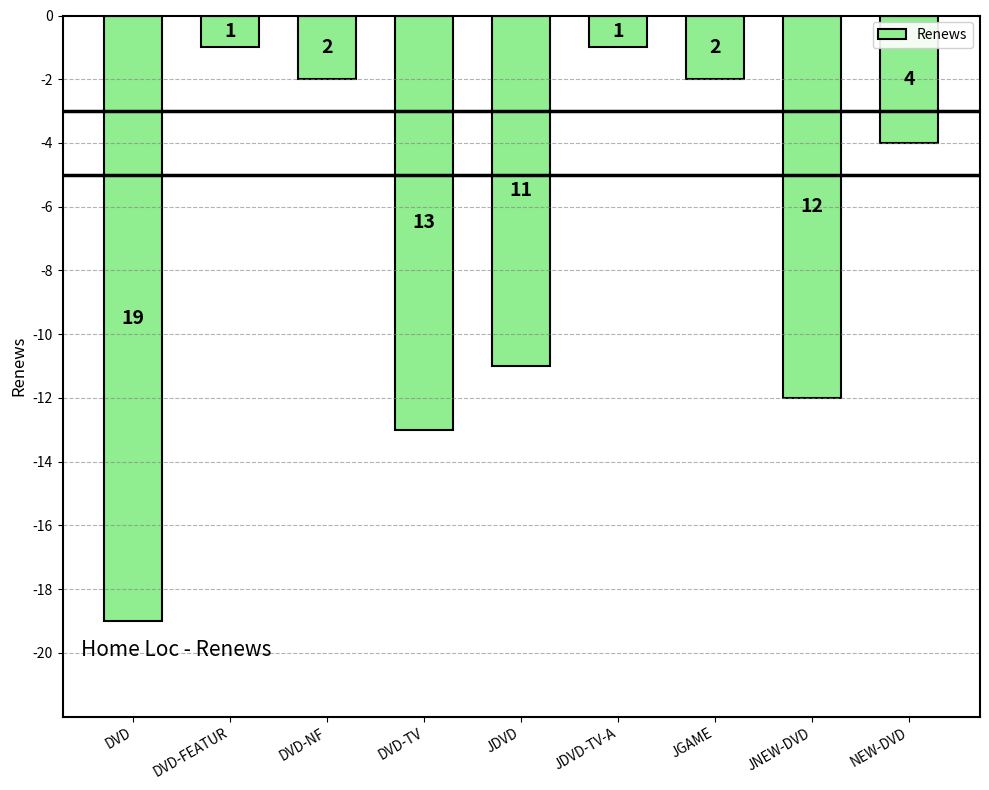

Rank the categories by value from lowest to highest.

DVD, DVD-TV, JNEW-DVD, JDVD, NEW-DVD, DVD-NF, JGAME, DVD-FEATUR, JDVD-TV-A